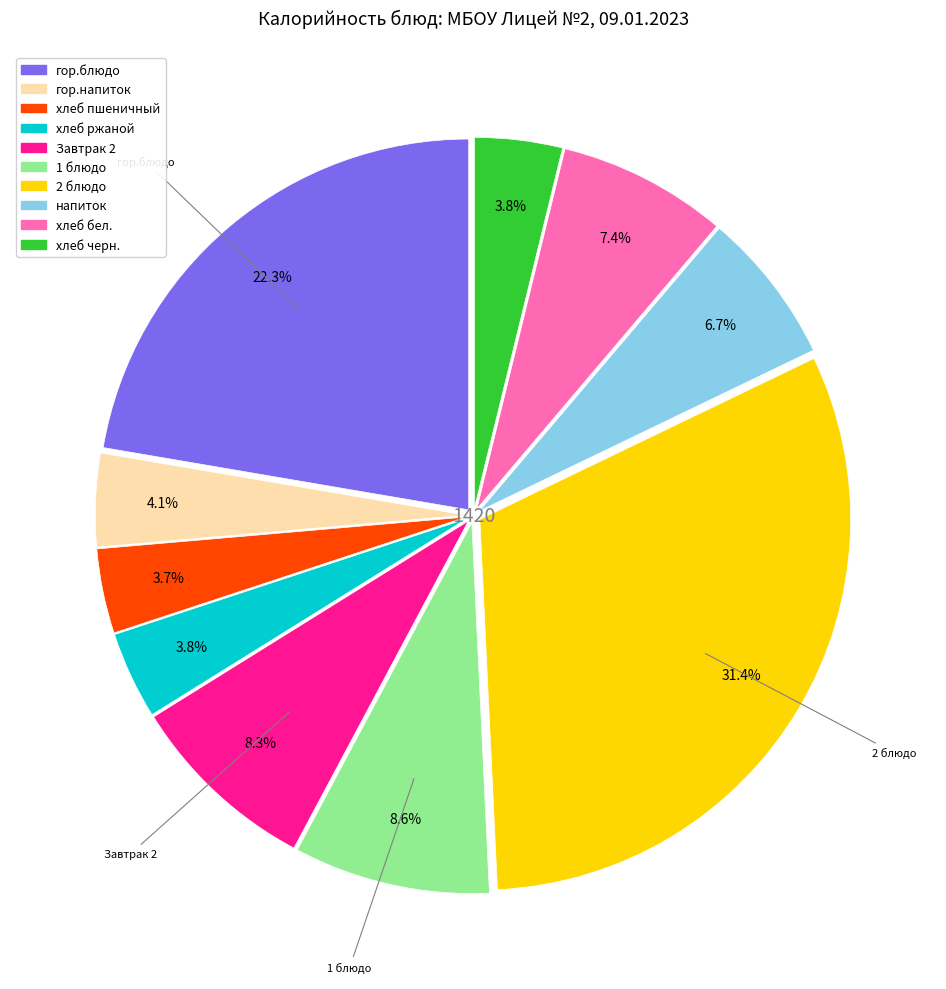

To the nearest percent, what is the combined percentage of напиток and 2 блюдо?

38%